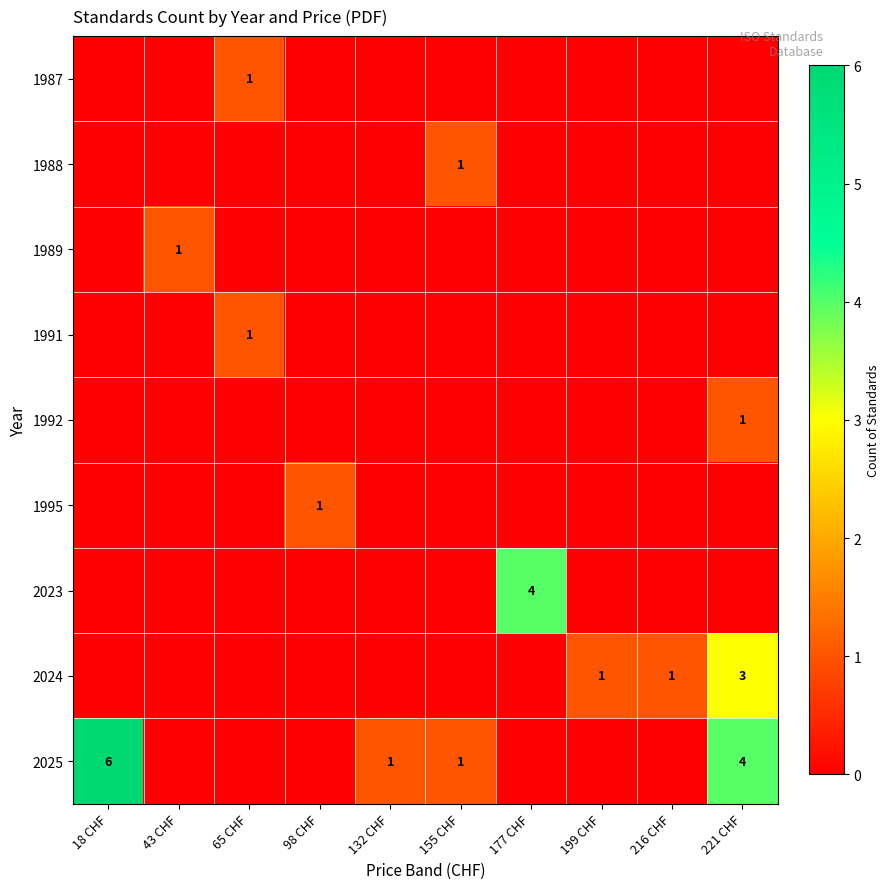

Count the number of data series in this chart.

9